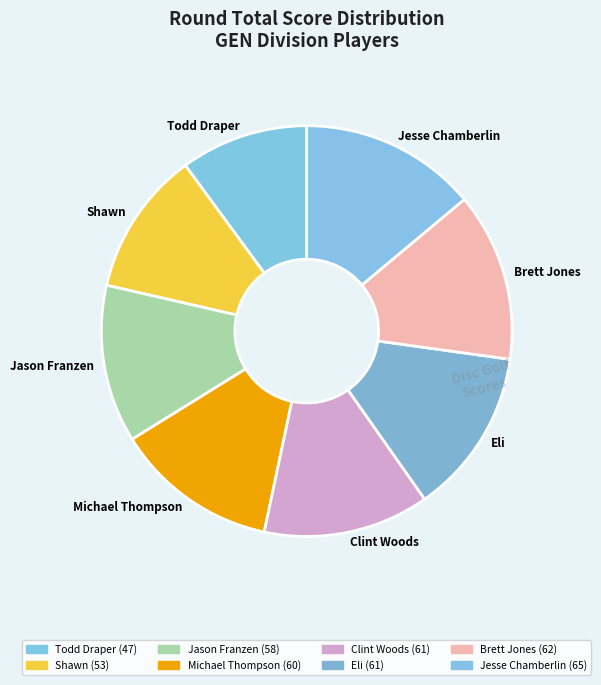

Is there any slice that represents more than half of the pie?

No